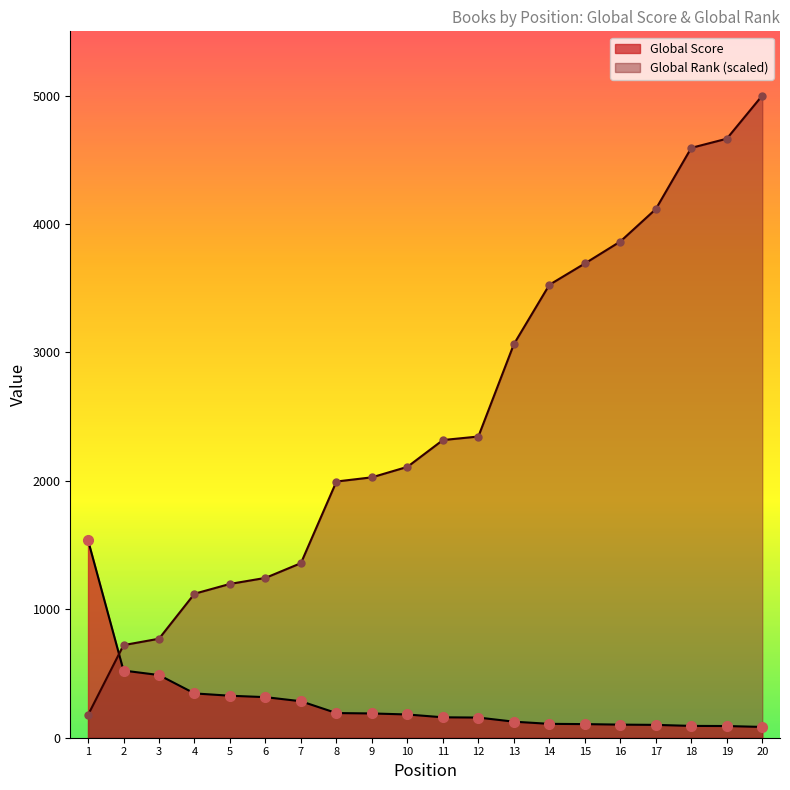

Reading right to left, what are all the values shown in this chart?

Global Score: 20=84.0	19=91.0	18=92.0	17=100.0	16=102.0	15=106.0	14=108.0	13=125.0	12=157.0	11=159.0	10=181.0	9=189.0	8=192.0	7=284.0	6=316.0	5=327.0	4=345.0	3=488.0	2=523.0	1=1538.0
Global Rank: 20=5000.0	19=4664.0	18=4592.7	17=4116.1	16=3863.5	15=3692.5	14=3526.5	13=3064.2	12=2345.2	11=2317.7	10=2109.0	9=2027.5	8=1994.9	7=1359.5	6=1244.4	5=1197.6	4=1121.2	3=770.9	2=721.0	1=177.2